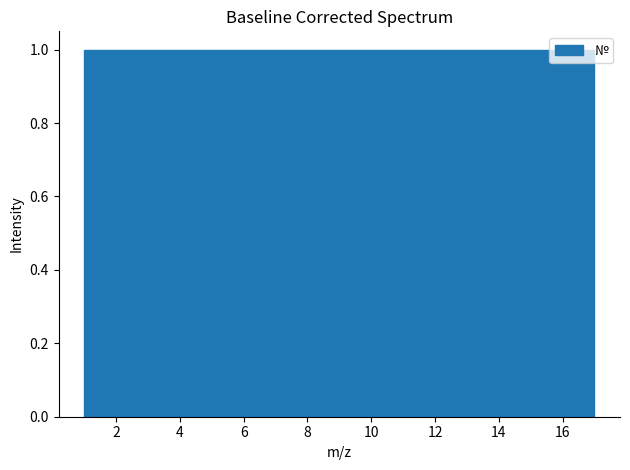

Reading left to right, transcribe this chart: for each bar, give the range it covers on the x-axis and its height. Neither the bar edges nor the heights are printed on the chart, so give them approximately, as read against the axes.

1.0 to 2.0: 1
2.0 to 2.8: 1
2.8 to 3.8: 1
3.8 to 4.8: 1
4.8 to 5.8: 1
5.8 to 6.6: 1
6.6 to 7.6: 1
7.6 to 8.6: 1
8.6 to 9.4: 1
9.4 to 10.4: 1
10.4 to 11.4: 1
11.4 to 12.2: 1
12.2 to 13.2: 1
13.2 to 14.2: 1
14.2 to 15.2: 1
15.2 to 16.0: 1
16.0 to 17.0: 1